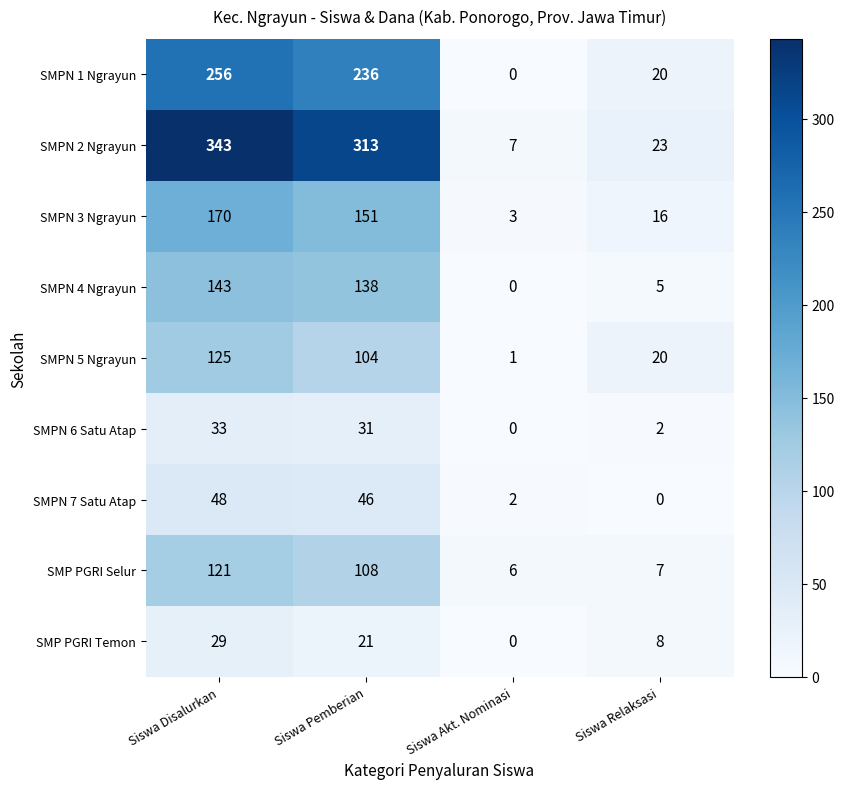

What value does the SMP PGRI Temon series have at Siswa Pemberian, to the nearest 5?

20